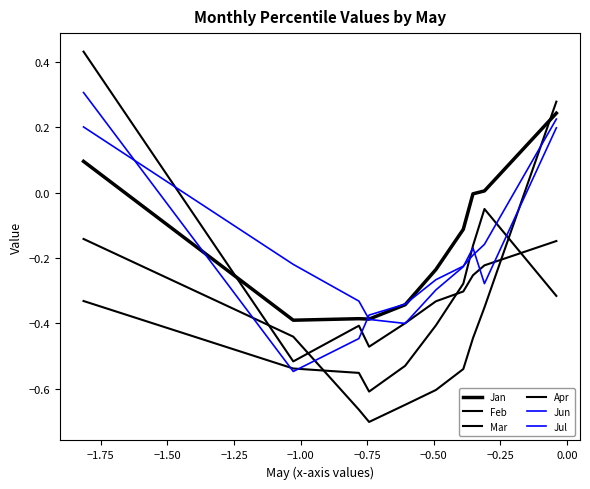

Does the chart have visible grid lines?

No